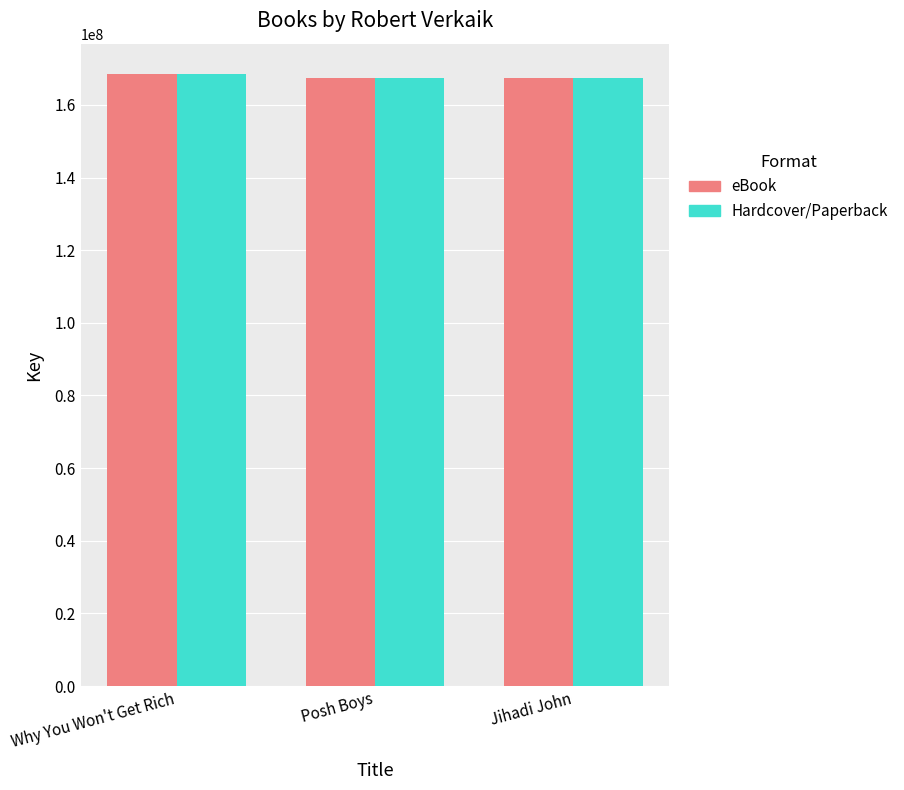

Is it true that eBook equals 64495902 at Posh Boys?

False